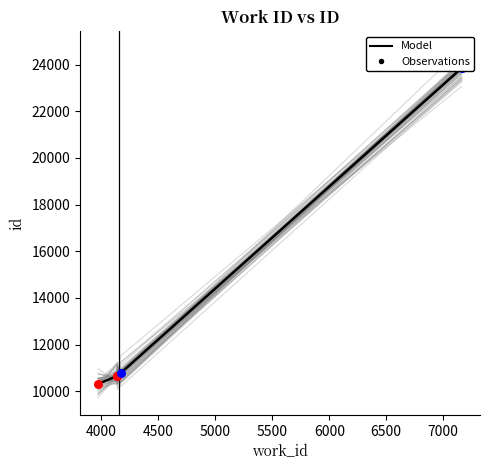

Between 3972 and 4141, which is larger?

4141